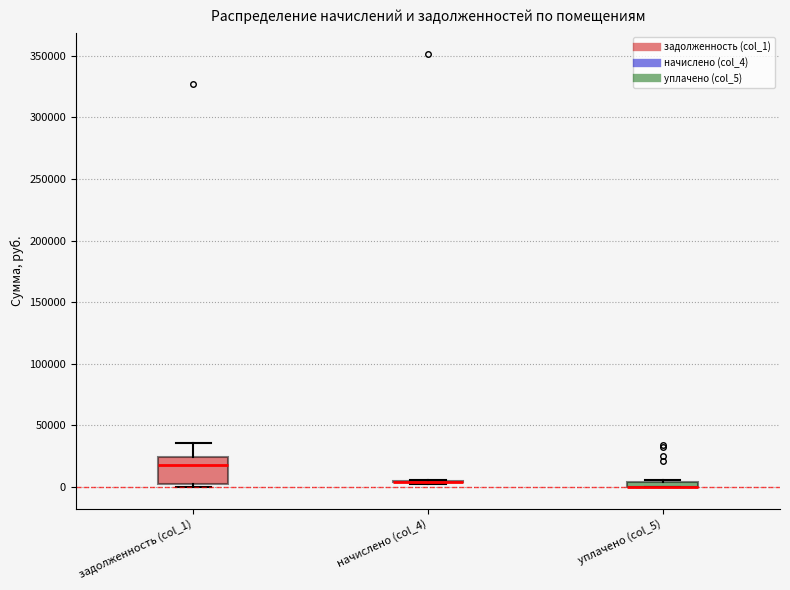

Where is the lower edge of the box for уплачено (col_5) on the y-axis? The values are not printed on the chart, so give them approximately, as read against the axis.

0